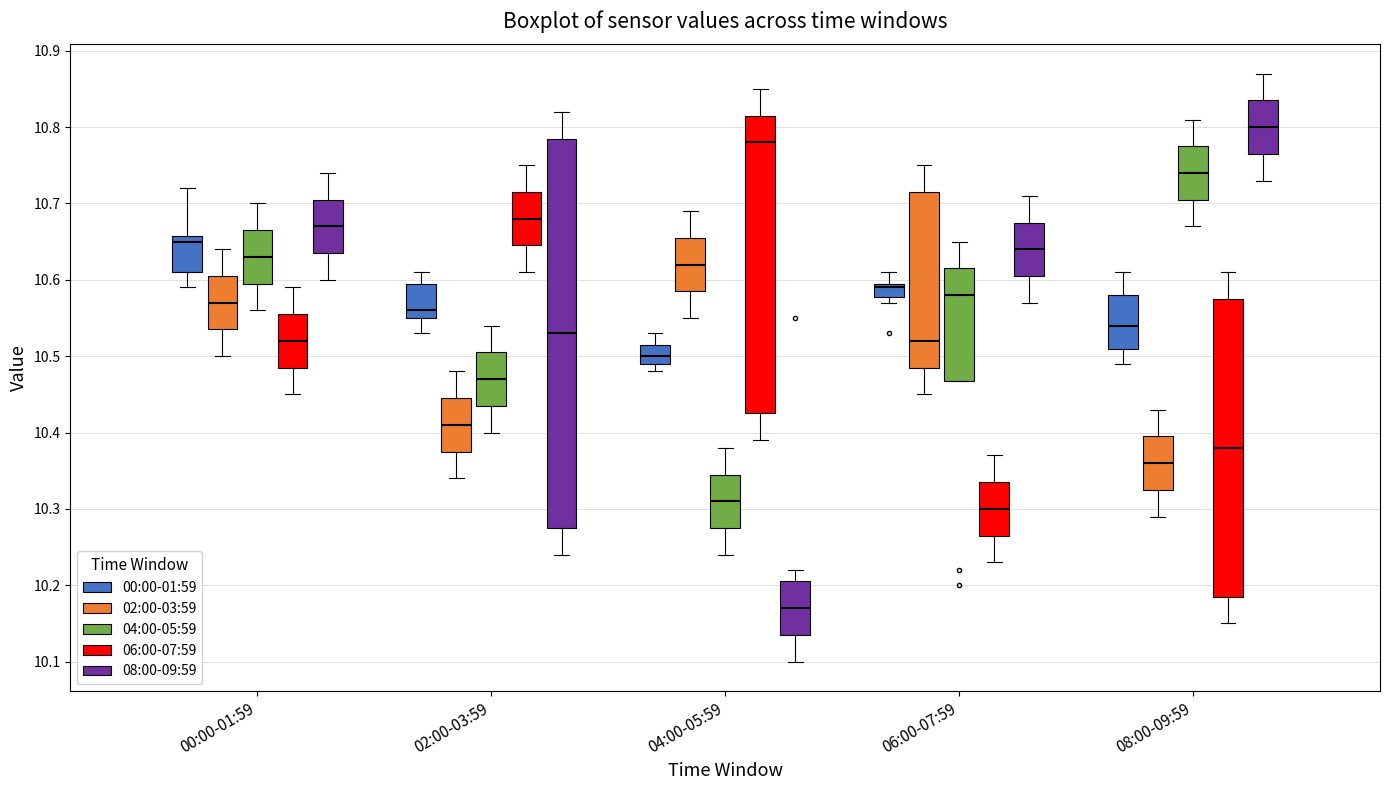

Reading left to right, read every box against the y-axis: the position of its median line, the range the box covers, and the ends of its whiskers. The values are not printed on the chart, so give them approximately, as read against the axis.

00:00-01:59 (00:00-01:59): median 10.65, box 10.61 to 10.66, whiskers 10.59 to 10.72
00:00-01:59 (02:00-03:59): median 10.57, box 10.54 to 10.61, whiskers 10.50 to 10.64
00:00-01:59 (04:00-05:59): median 10.63, box 10.60 to 10.67, whiskers 10.56 to 10.70
00:00-01:59 (06:00-07:59): median 10.52, box 10.49 to 10.56, whiskers 10.45 to 10.59
00:00-01:59 (08:00-09:59): median 10.67, box 10.64 to 10.71, whiskers 10.60 to 10.74
02:00-03:59 (00:00-01:59): median 10.56, box 10.55 to 10.60, whiskers 10.53 to 10.61
02:00-03:59 (02:00-03:59): median 10.41, box 10.38 to 10.45, whiskers 10.34 to 10.48
02:00-03:59 (04:00-05:59): median 10.47, box 10.44 to 10.51, whiskers 10.40 to 10.54
02:00-03:59 (06:00-07:59): median 10.68, box 10.65 to 10.72, whiskers 10.61 to 10.75
02:00-03:59 (08:00-09:59): median 10.53, box 10.28 to 10.79, whiskers 10.24 to 10.82
04:00-05:59 (00:00-01:59): median 10.50, box 10.49 to 10.52, whiskers 10.48 to 10.53
04:00-05:59 (02:00-03:59): median 10.62, box 10.59 to 10.66, whiskers 10.55 to 10.69
04:00-05:59 (04:00-05:59): median 10.31, box 10.28 to 10.35, whiskers 10.24 to 10.38
04:00-05:59 (06:00-07:59): median 10.78, box 10.43 to 10.82, whiskers 10.39 to 10.85
04:00-05:59 (08:00-09:59): median 10.17, box 10.14 to 10.21, whiskers 10.10 to 10.22
06:00-07:59 (00:00-01:59): median 10.59, box 10.58 to 10.60, whiskers 10.57 to 10.61
06:00-07:59 (02:00-03:59): median 10.52, box 10.49 to 10.72, whiskers 10.45 to 10.75
06:00-07:59 (04:00-05:59): median 10.58, box 10.47 to 10.62, whiskers 10.47 to 10.65
06:00-07:59 (06:00-07:59): median 10.30, box 10.27 to 10.34, whiskers 10.23 to 10.37
06:00-07:59 (08:00-09:59): median 10.64, box 10.61 to 10.68, whiskers 10.57 to 10.71
08:00-09:59 (00:00-01:59): median 10.54, box 10.51 to 10.58, whiskers 10.49 to 10.61
08:00-09:59 (02:00-03:59): median 10.36, box 10.33 to 10.40, whiskers 10.29 to 10.43
08:00-09:59 (04:00-05:59): median 10.74, box 10.71 to 10.78, whiskers 10.67 to 10.81
08:00-09:59 (06:00-07:59): median 10.38, box 10.19 to 10.58, whiskers 10.15 to 10.61
08:00-09:59 (08:00-09:59): median 10.80, box 10.77 to 10.84, whiskers 10.73 to 10.87